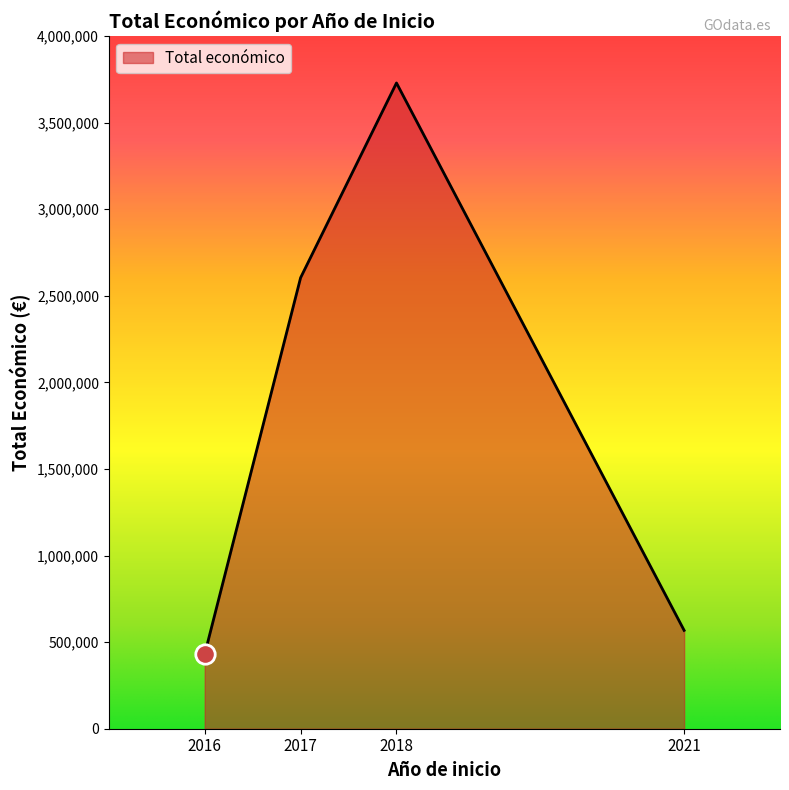

True or false: the data has more than 1 interior local peaks.

False